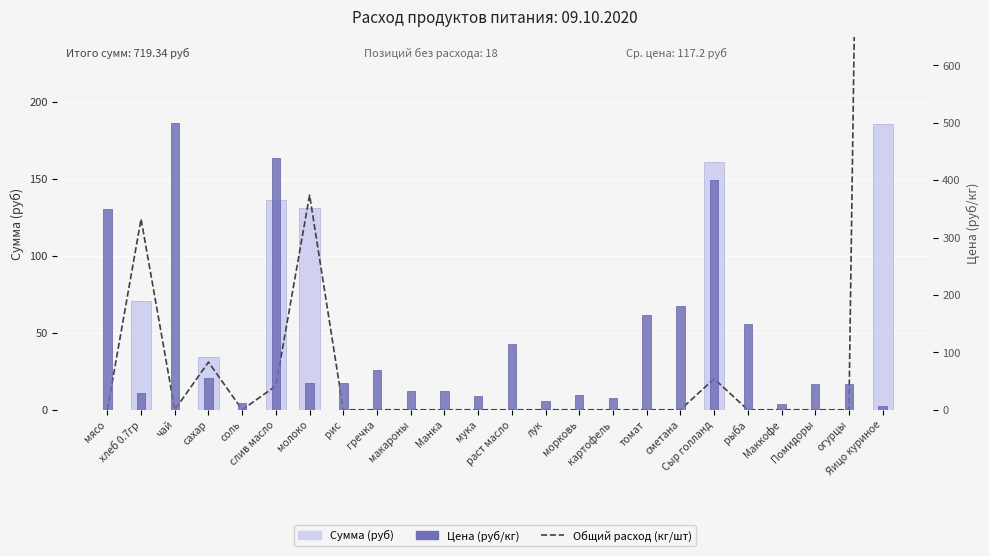

Which has a higher value, лук or рис?

лук